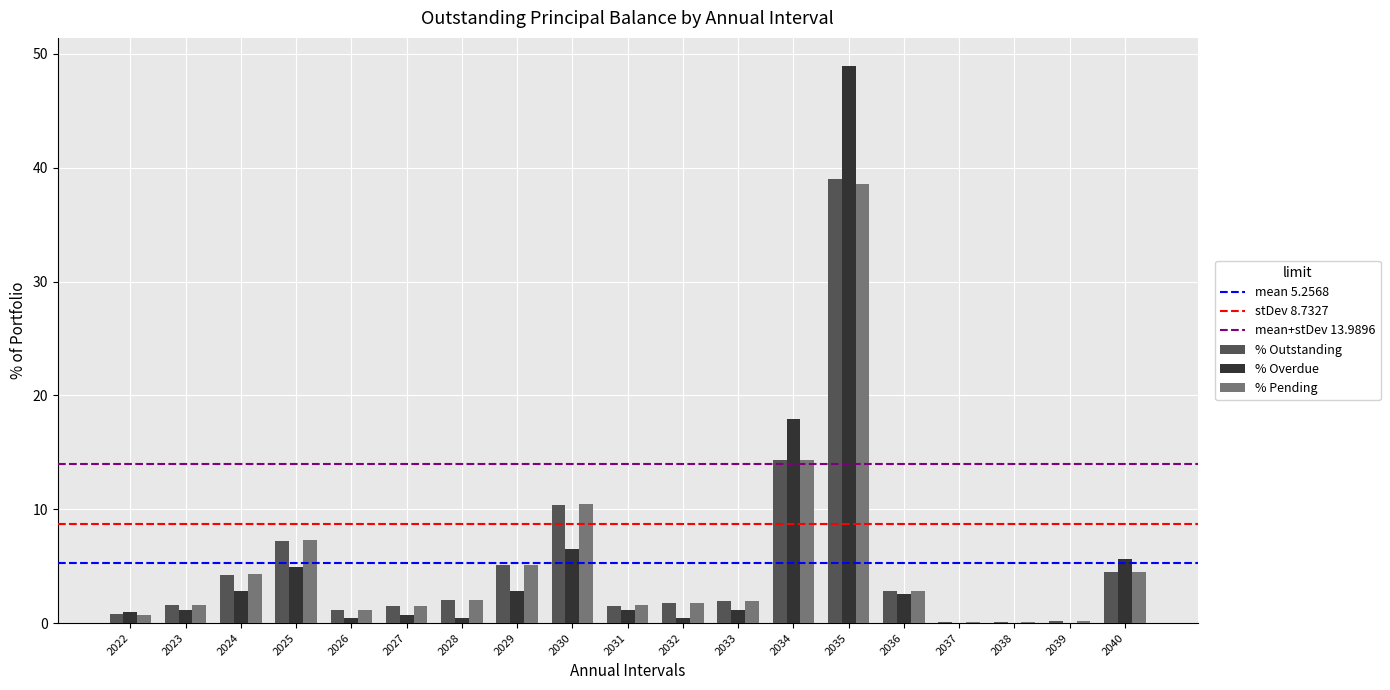

What is the sum of all % Overdue values?

98.6